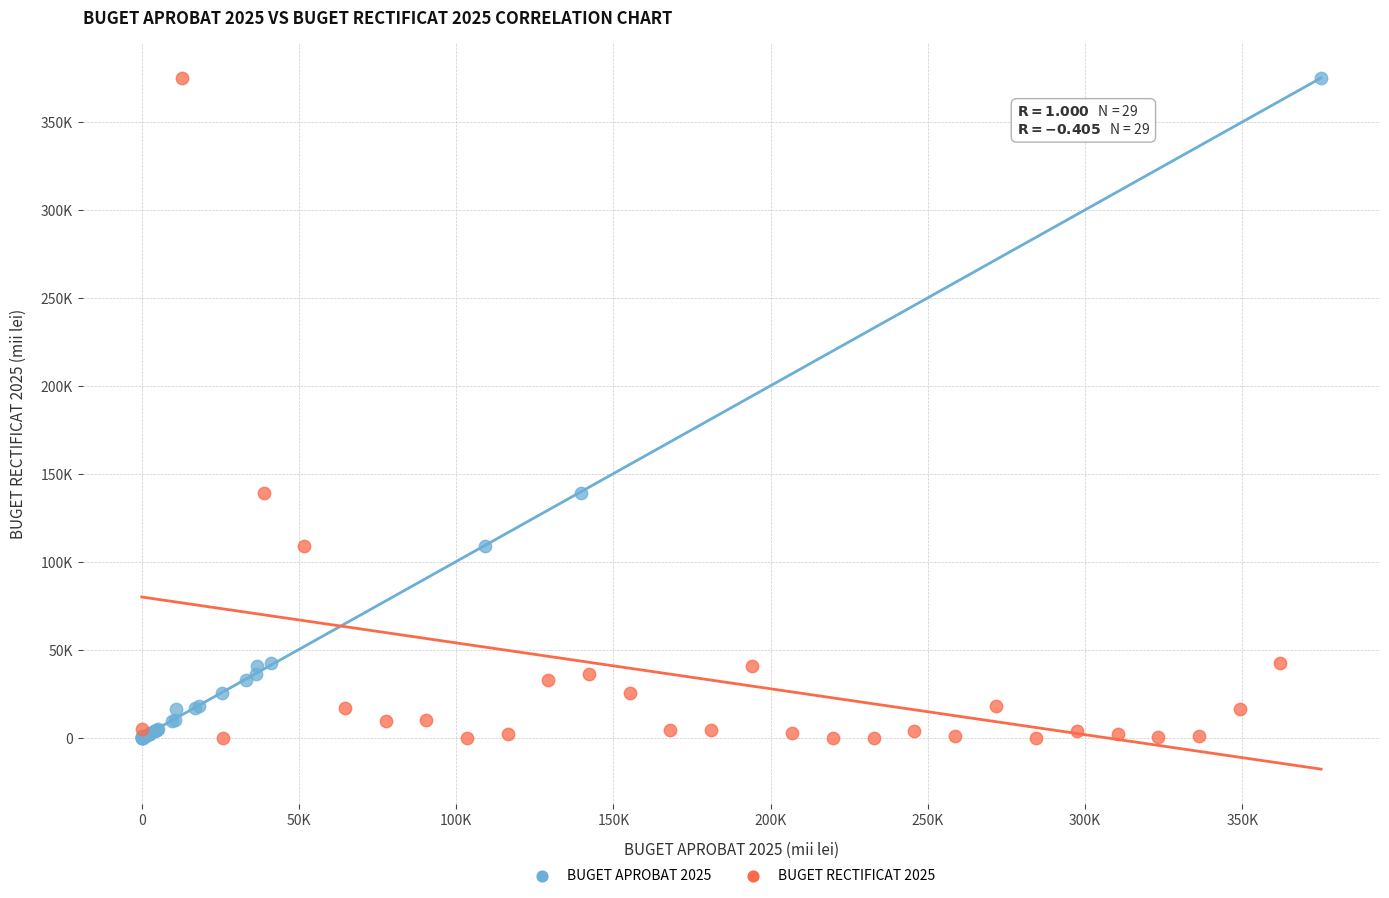

What are all the series names shown in the legend?

BUGET APROBAT 2025, BUGET RECTIFICAT 2025